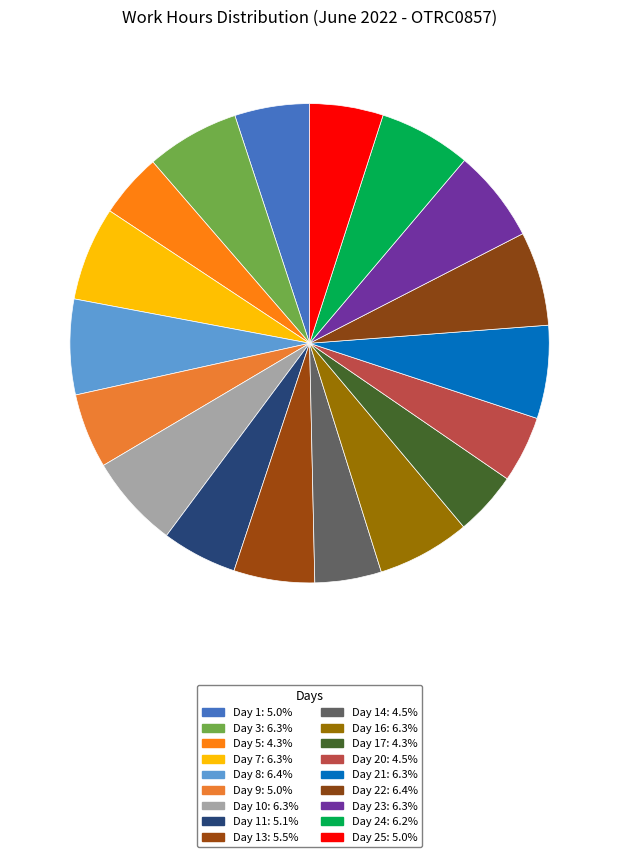

How many segments does this pie chart have?

18